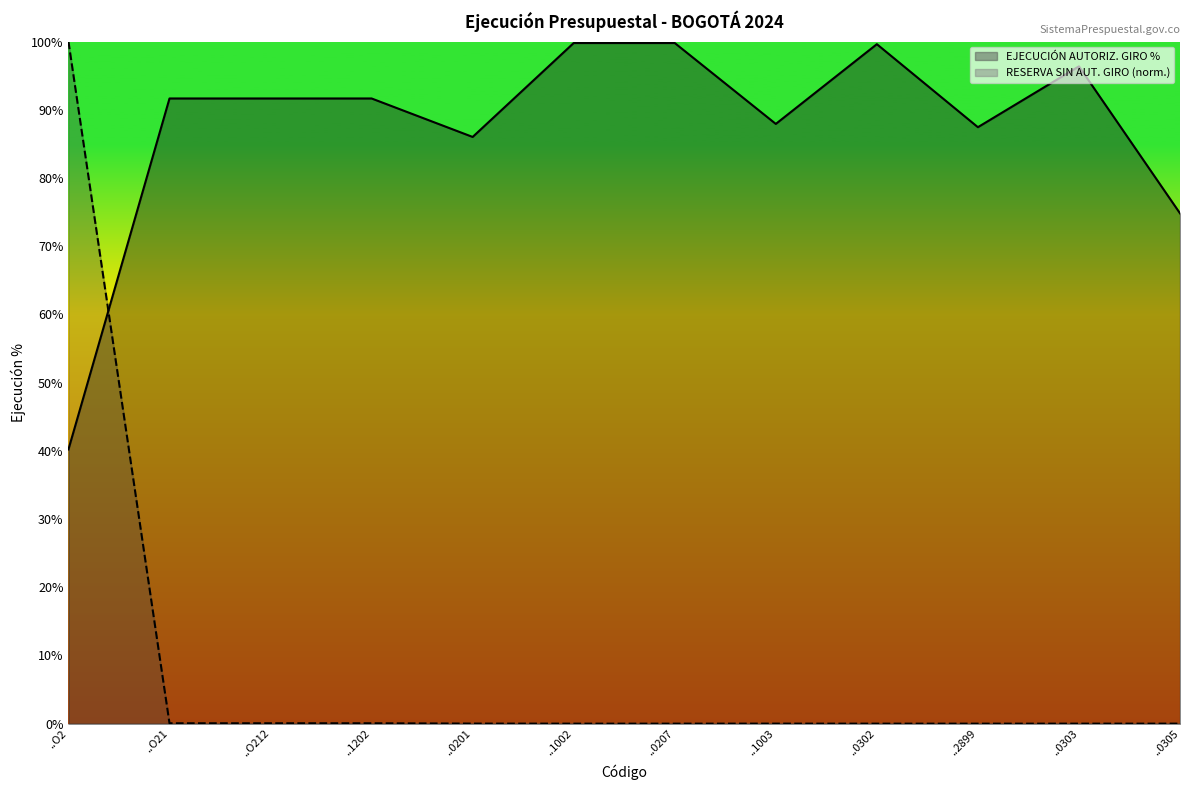

Reading left to right, list all the values displayed in this chart.

EJECUCIÓN AUTORIZ. GIRO %: 40.2	91.7	91.7	91.7	86.0	99.8	99.8	87.9	99.6	87.4	96.4	74.8
RESERVA SIN AUT. GIRO: 100.0	0.1	0.1	0.1	0.0	0.0	0.0	0.0	0.0	0.0	0.0	0.0